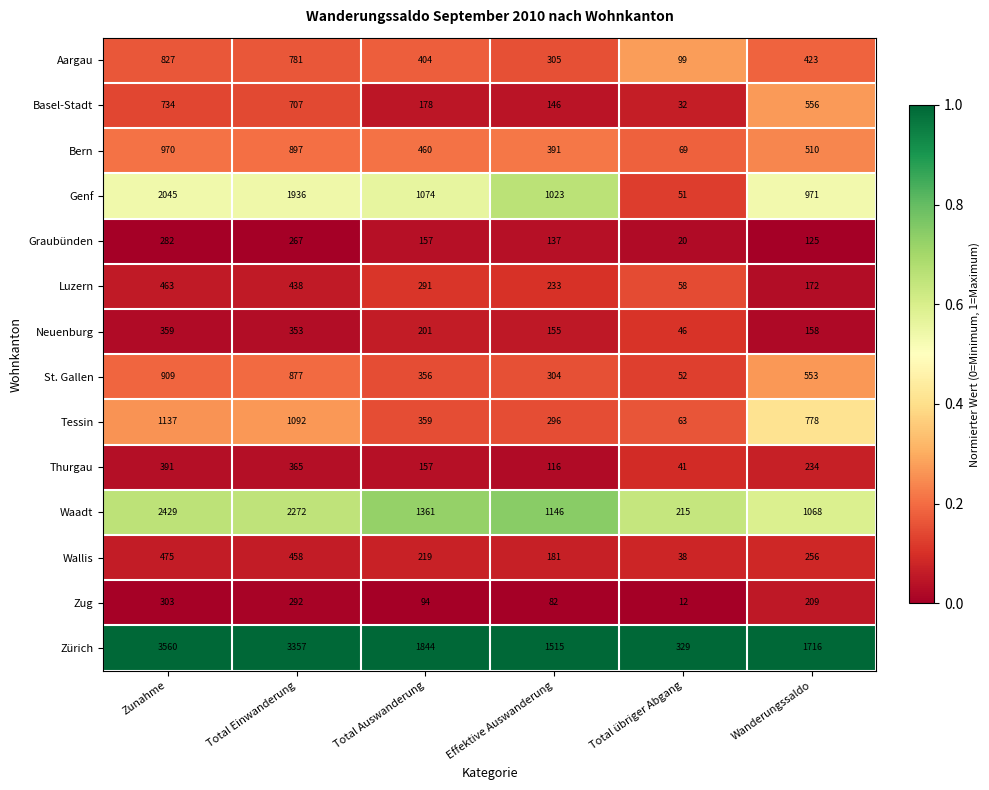

What is the average value of the Thurgau series?

217